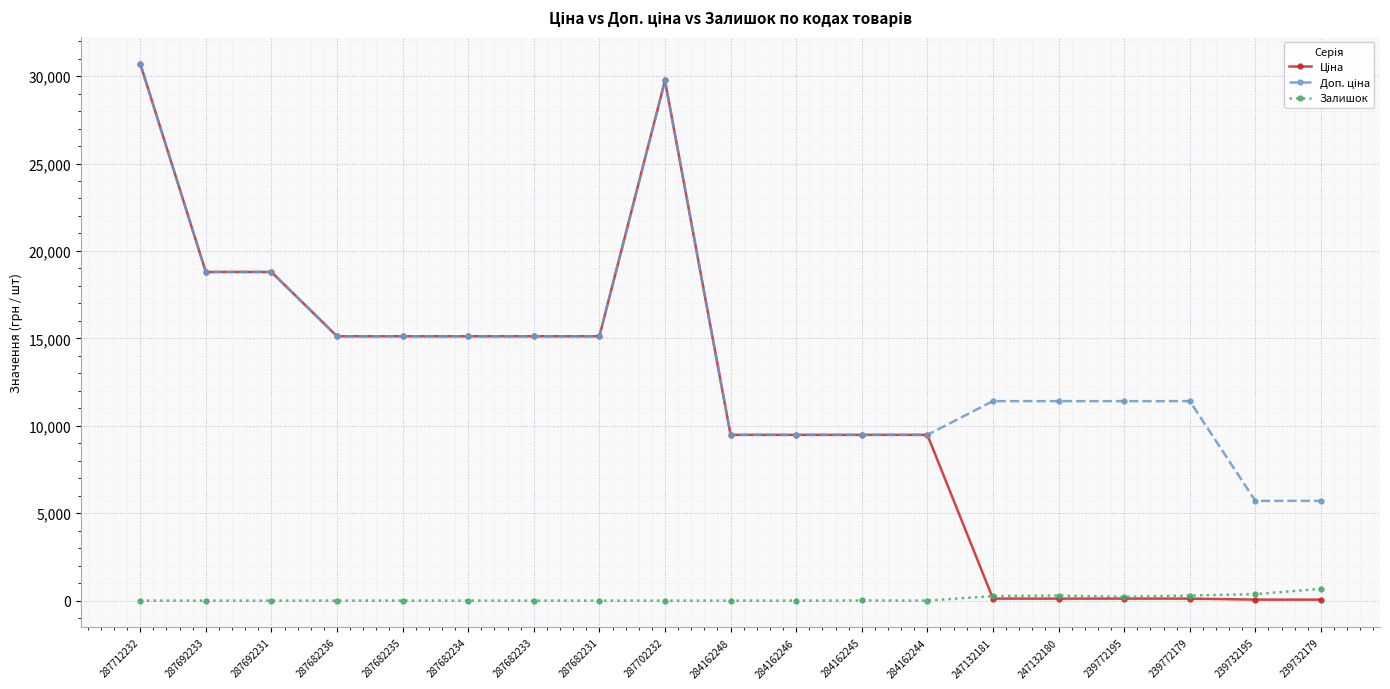

How many distinct data groups are displayed?

3